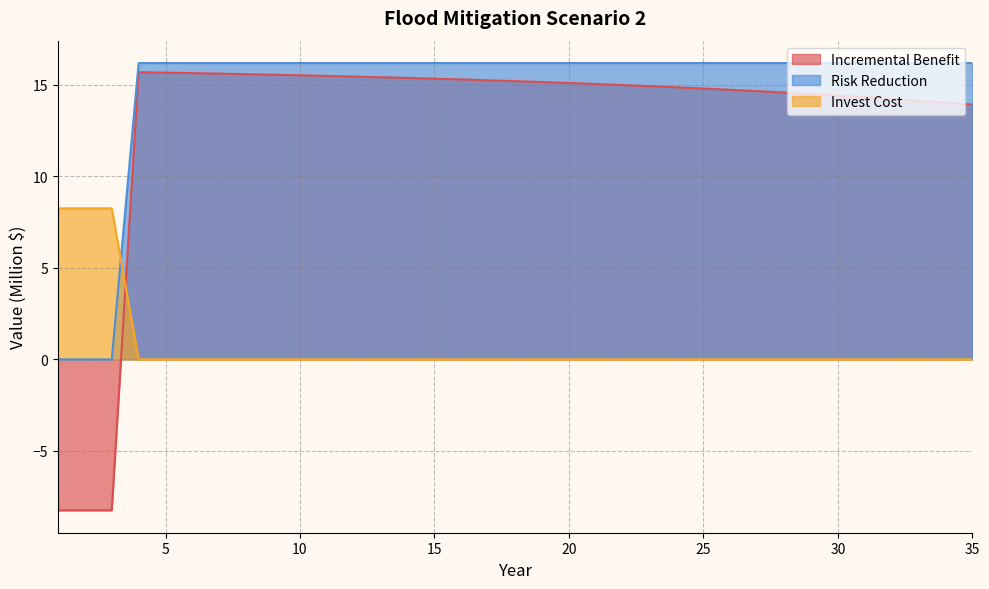

Between 2 and 20, which series saw the biggest shift?

Incremental Benefit